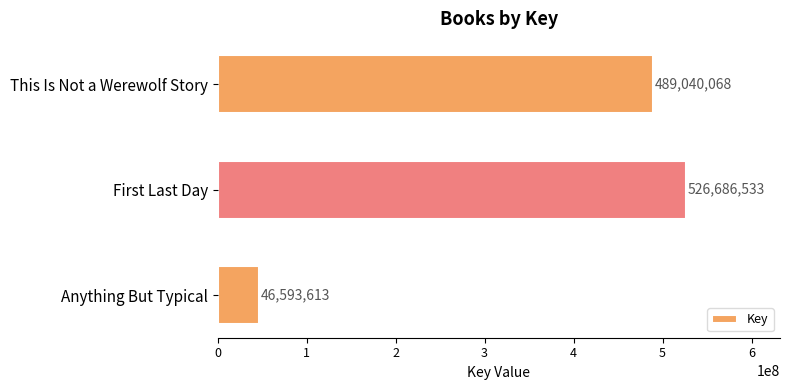

Reading top to bottom, extract all data points from this chart.

This Is Not a Werewolf Story=489040068	First Last Day=526686533	Anything But Typical=46593613